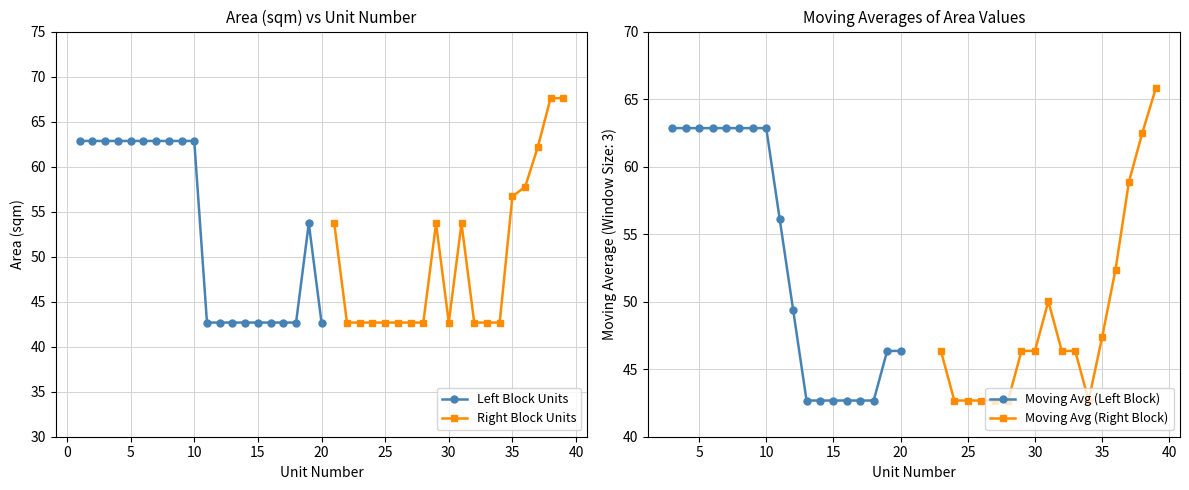

What is the average value?

53.3